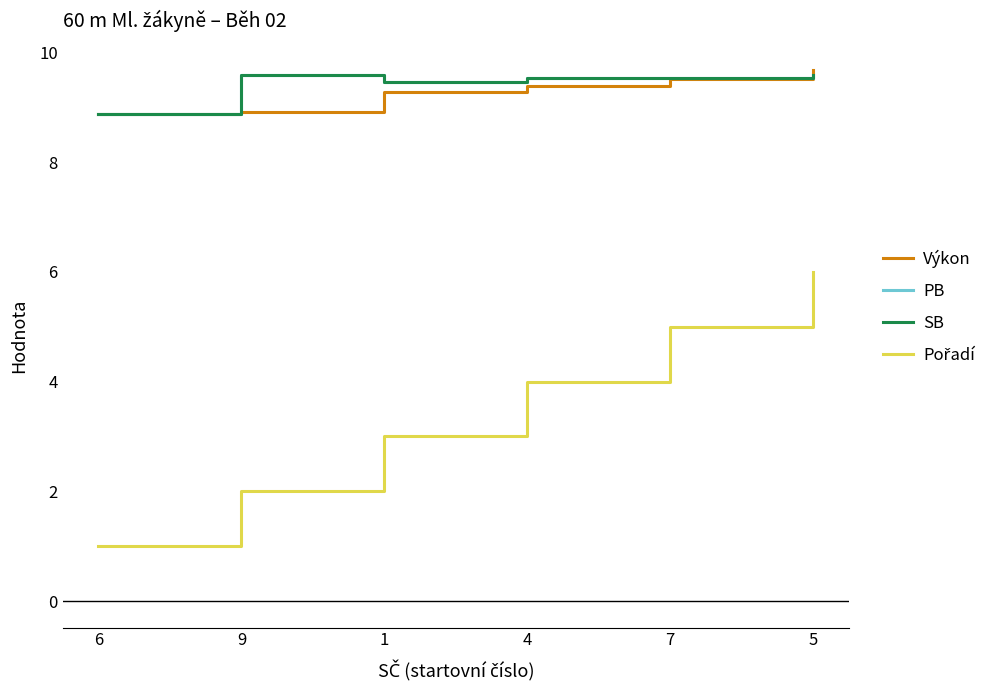

Which series ends up on top after the final intersection of SB and Výkon?

Výkon